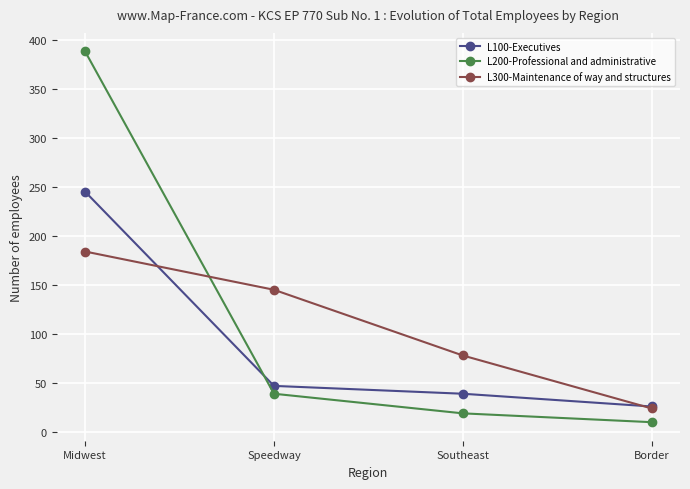

What is the spread (max minus min) of values at Speedway?

106